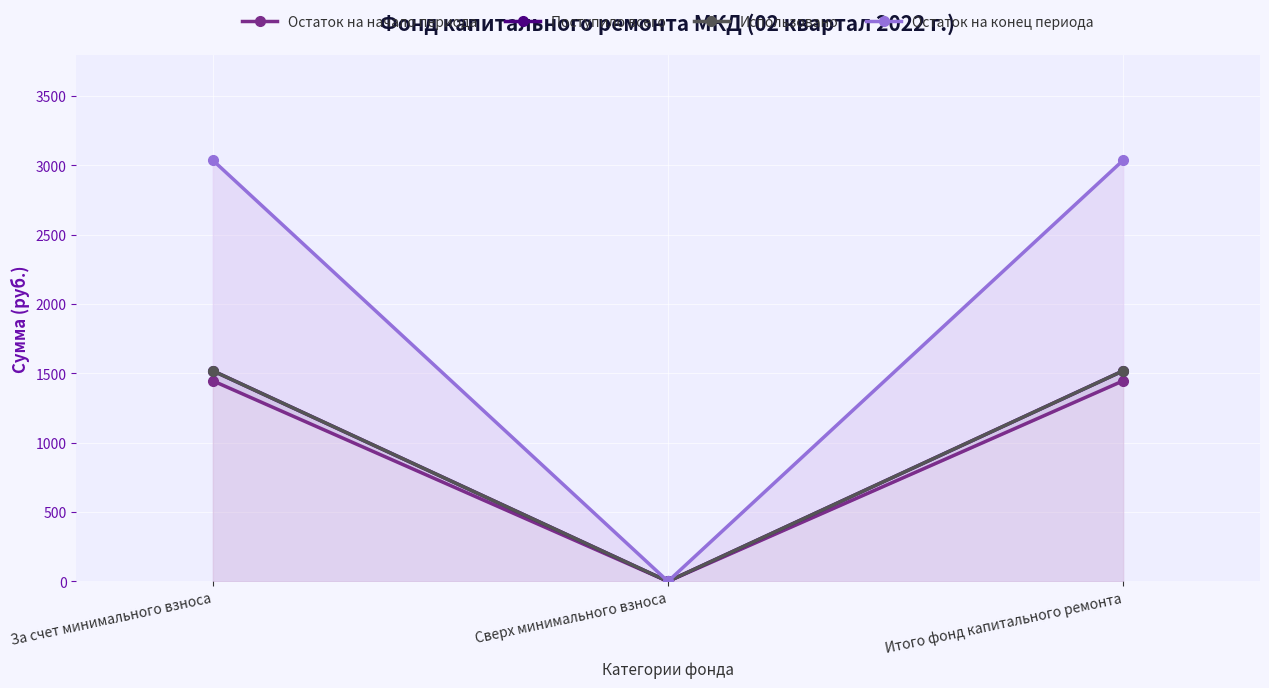

Reading left to right, what are all the values shown in this chart?

Остаток на начало периода: За счет минимального взноса=1446.3	Сверх минимального взноса=0.0	Итого фонд капитального ремонта=1446.3
Поступило всего: За счет минимального взноса=1518.6	Сверх минимального взноса=0.0	Итого фонд капитального ремонта=1518.6
Использовано: За счет минимального взноса=1518.6	Сверх минимального взноса=0.0	Итого фонд капитального ремонта=1518.6
Остаток на конец периода: За счет минимального взноса=3037.1	Сверх минимального взноса=0.0	Итого фонд капитального ремонта=3037.1